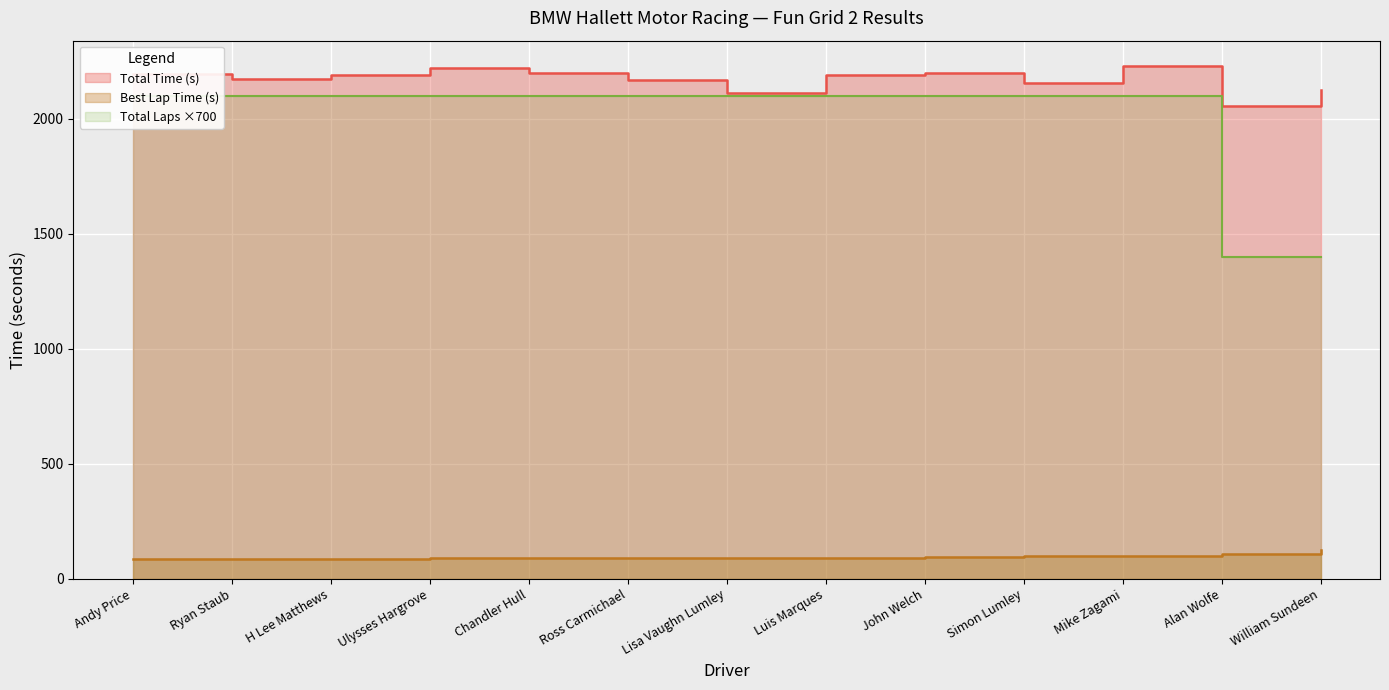

Is the value of Total Time at Chandler Hull greater than the value of Total Laps at Ross Carmichael?

Yes